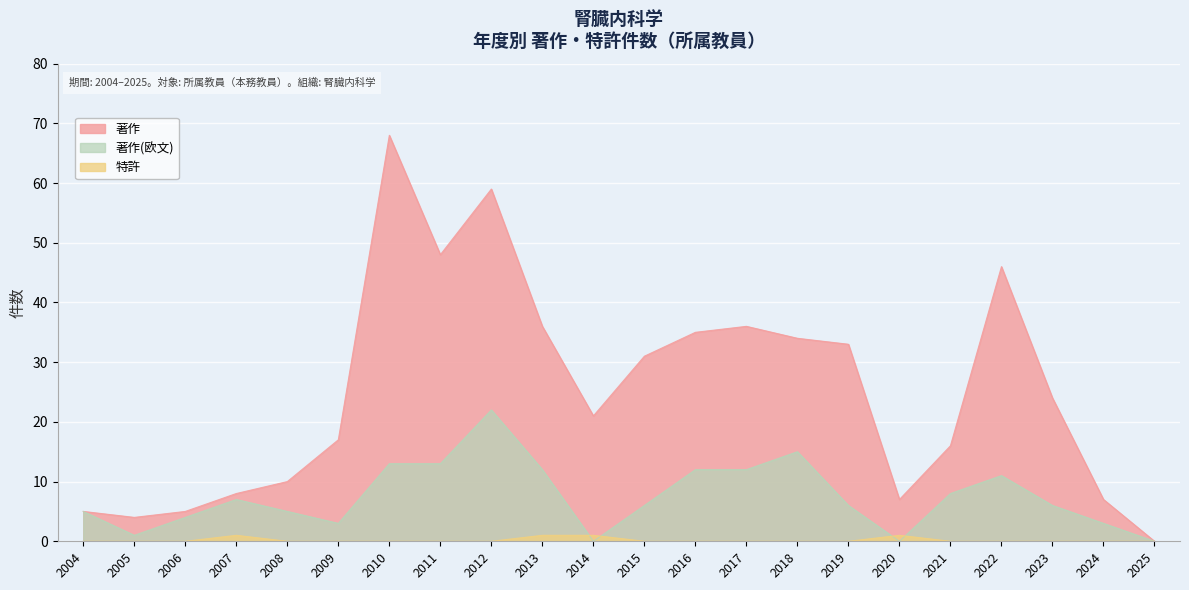

Where is the first local maximum for 著作(欧文)?

2007